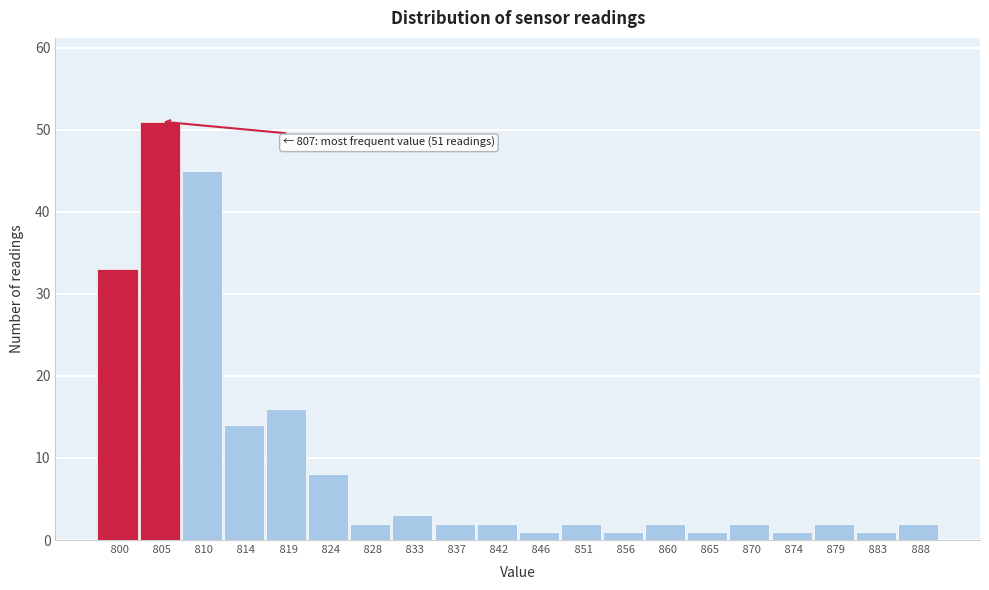

Reading left to right, transcribe all the data shown in this chart.

 800=33	 805=51	 810=45	 814=14	 819=16	 824=8	 828=2	 833=3	 837=2	 842=2	 846=1	 851=2	 856=1	 860=2	 865=1	 870=2	 874=1	 879=2	 883=1	 888=2